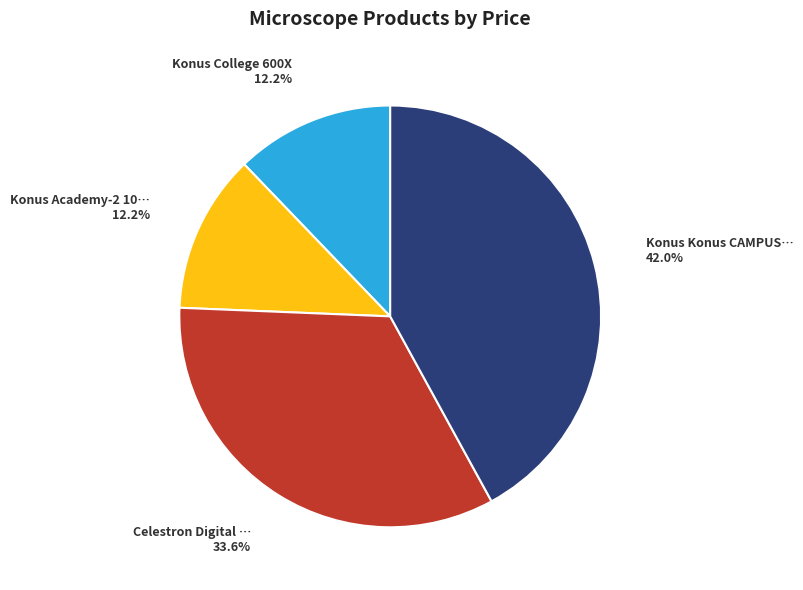

Is there any slice that represents more than half of the pie?

No